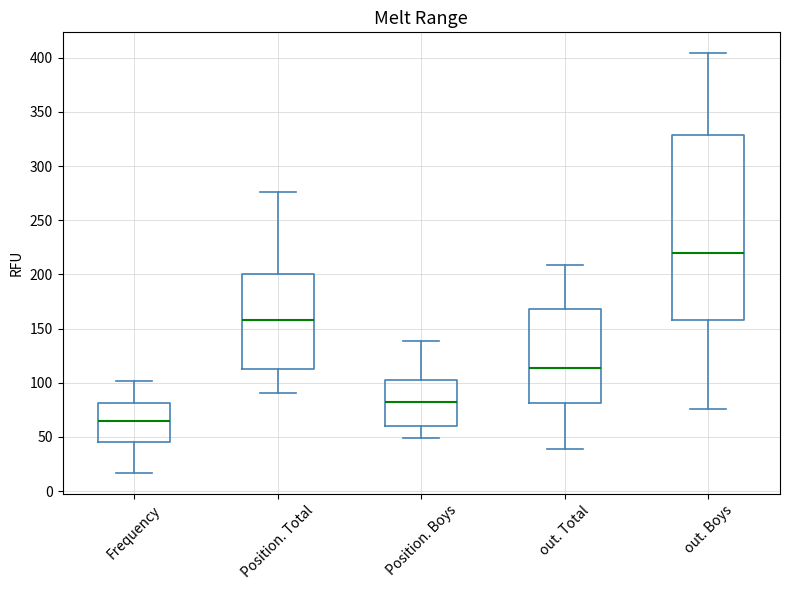

Which box's median line is the highest?

out. Boys